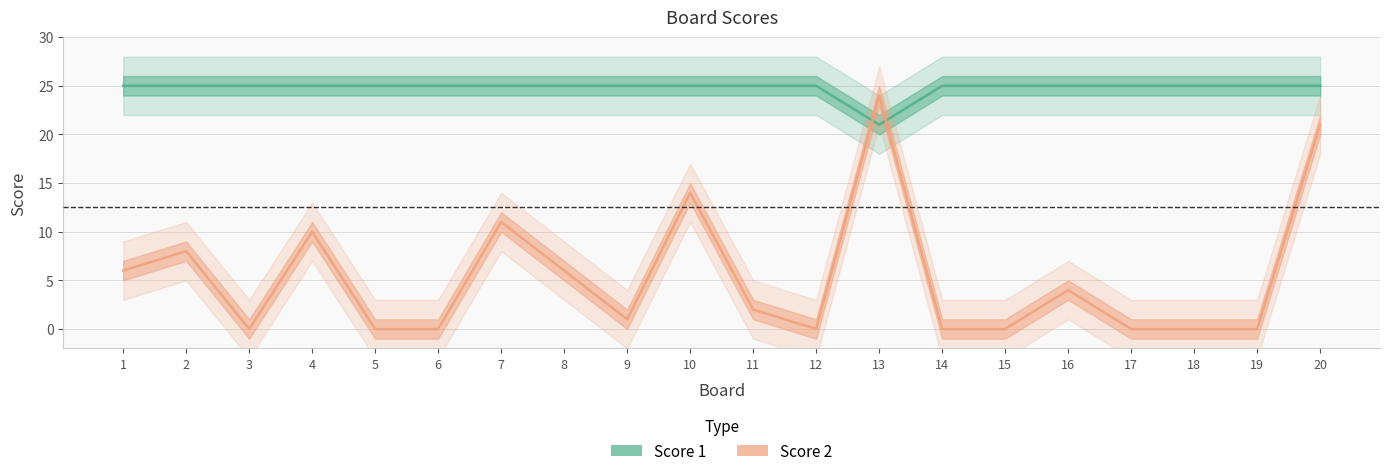

How many lines are shown in the chart?

2